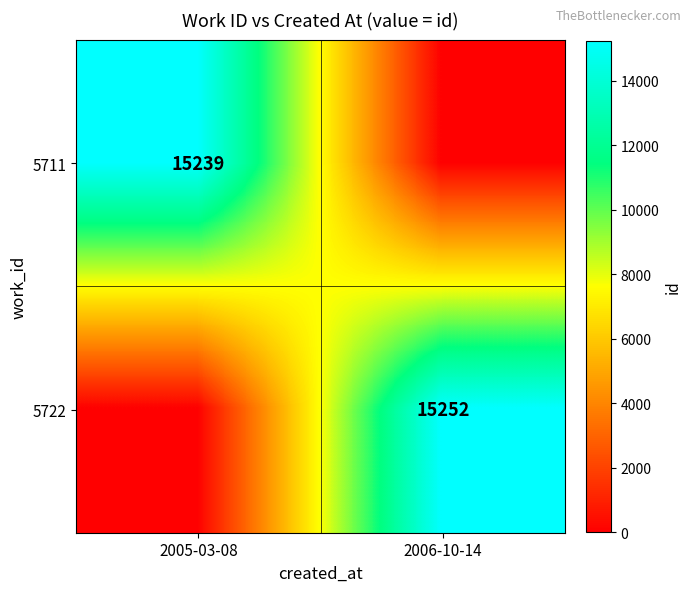

At which category does the chart reach its peak across all series?

2006-10-14